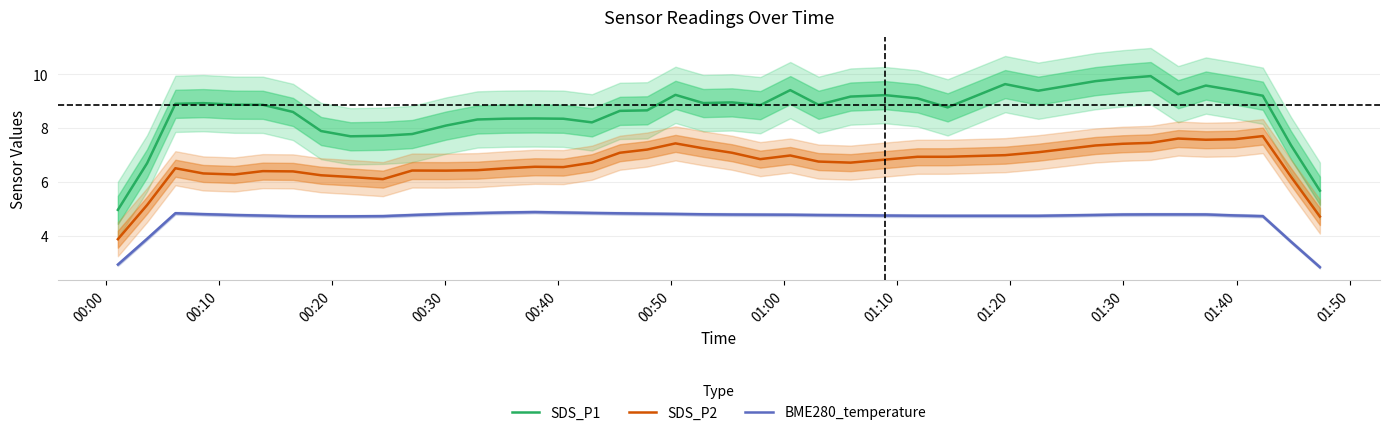

True or false: SDS_P2 and SDS_P1 cross at least once.

False